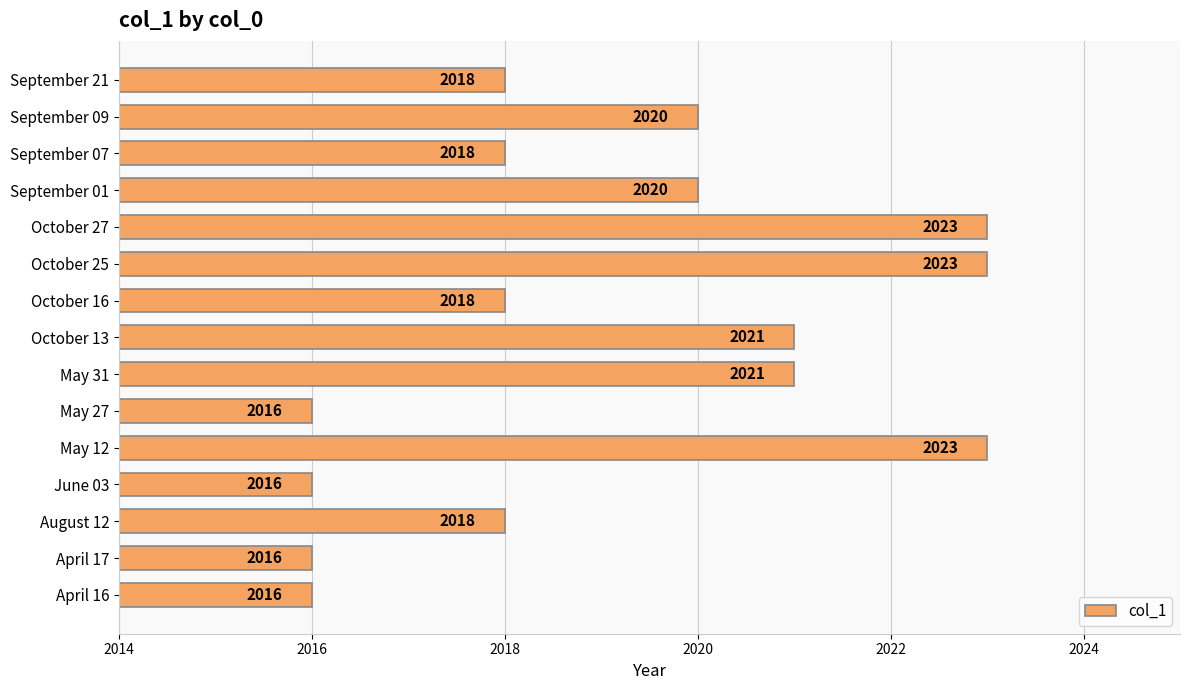

Reading bottom to top, transcribe all the data shown in this chart.

2016	2016	2018	2016	2023	2016	2021	2021	2018	2023	2023	2020	2018	2020	2018